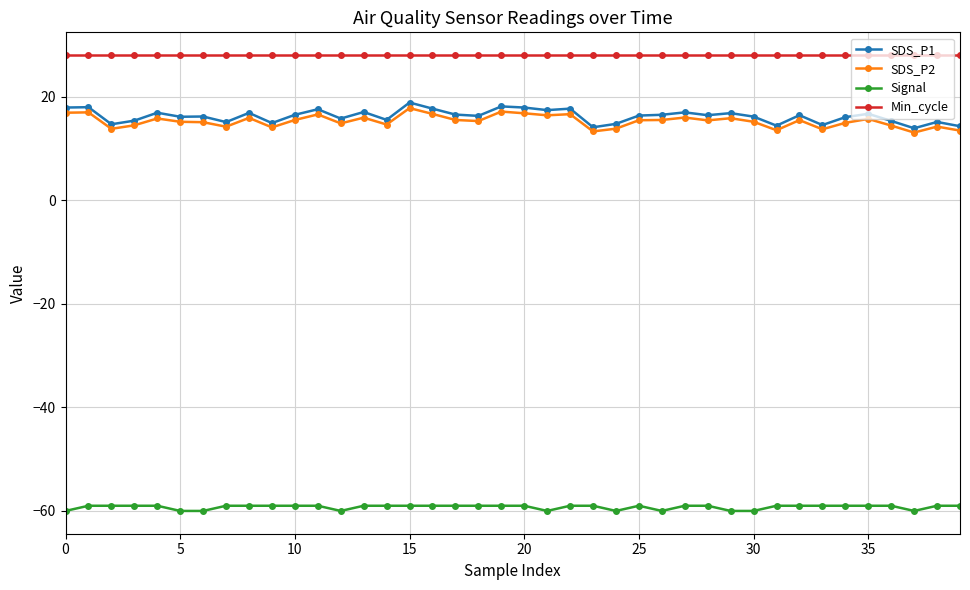

What is the value of the SDS_P2 point at the 10th from the left?

14.1